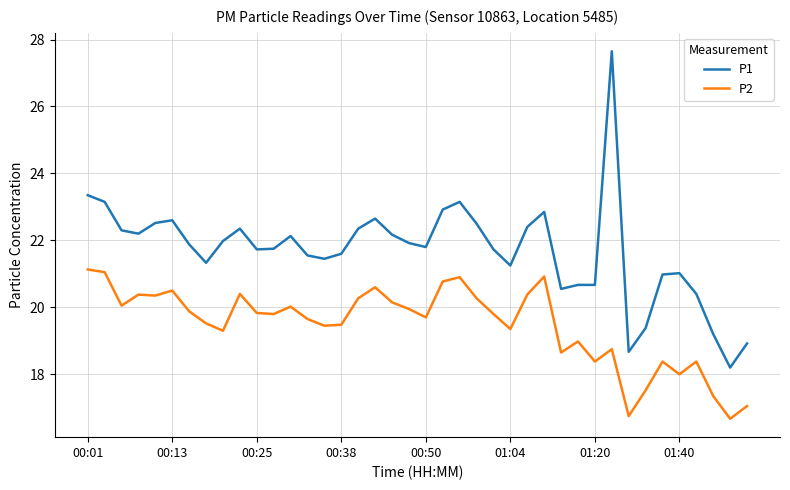

True or false: P2 and P1 intersect in this chart.

False